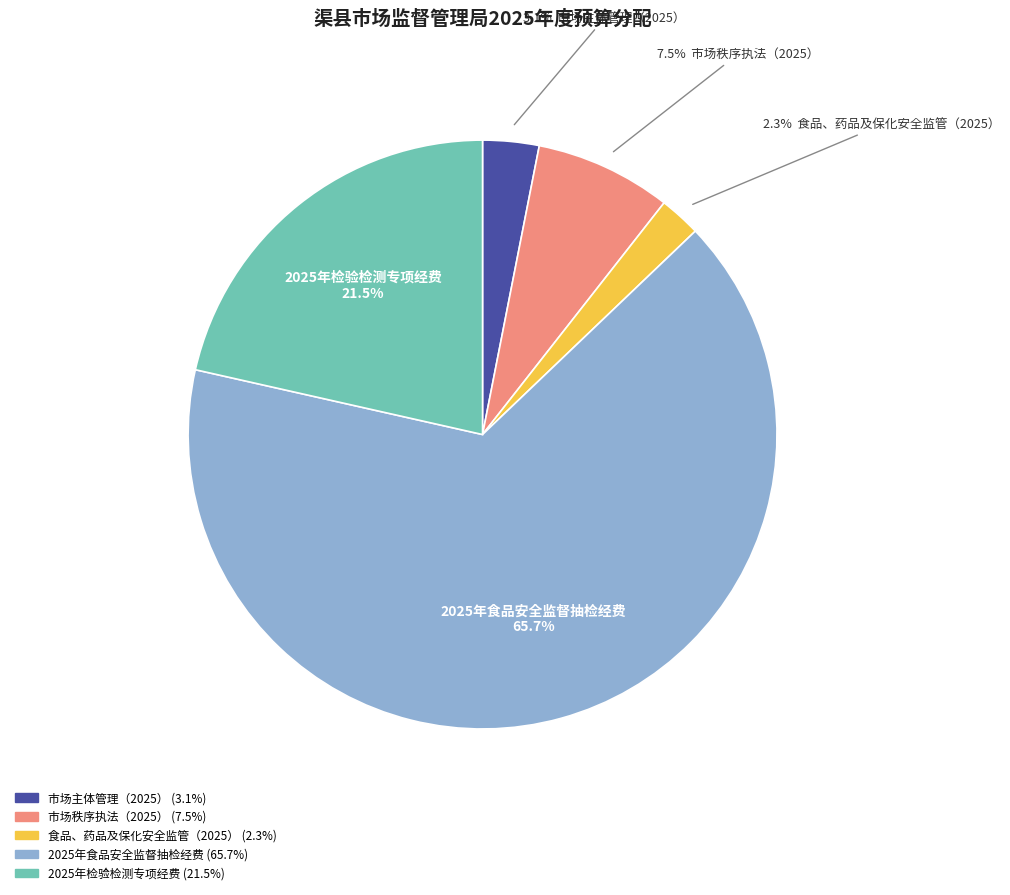

What is the majority slice?

2025年食品安全监督抽检经费